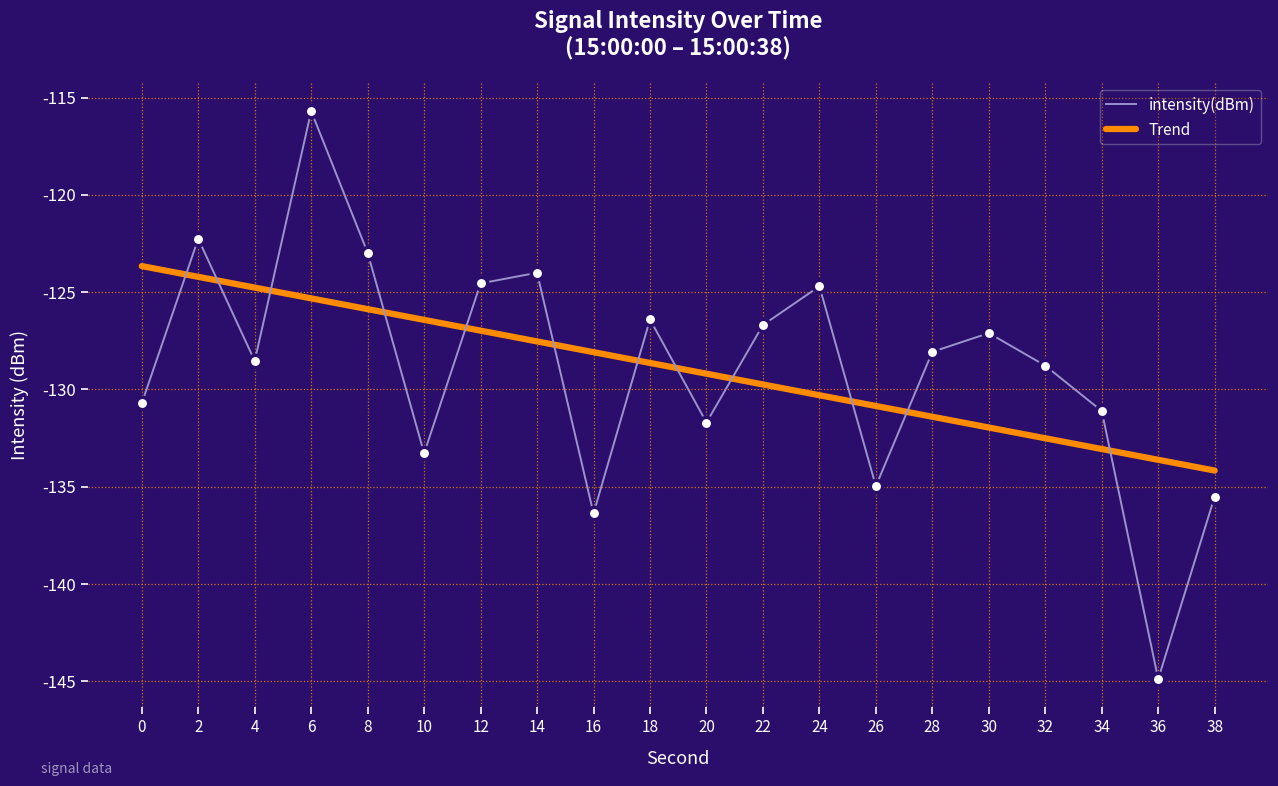

Is the value of intensity(dBm) at 16 greater than the value of Trend at 22?

No